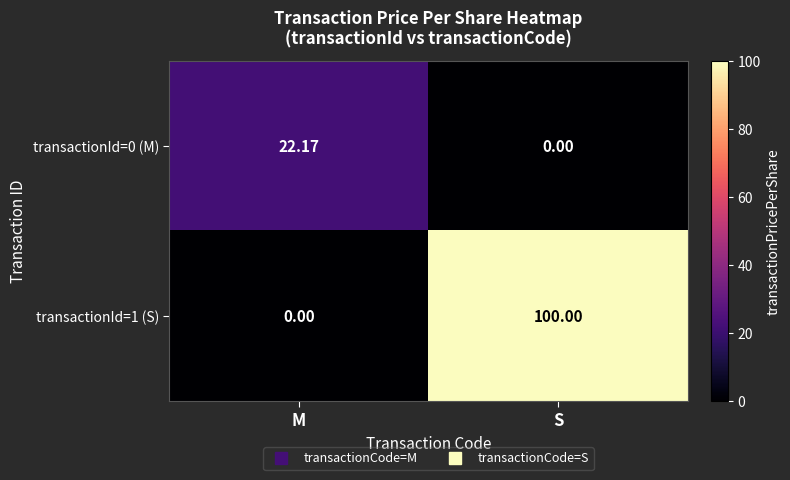

At which label does transactionId=0 (M) first exceed 22?

M